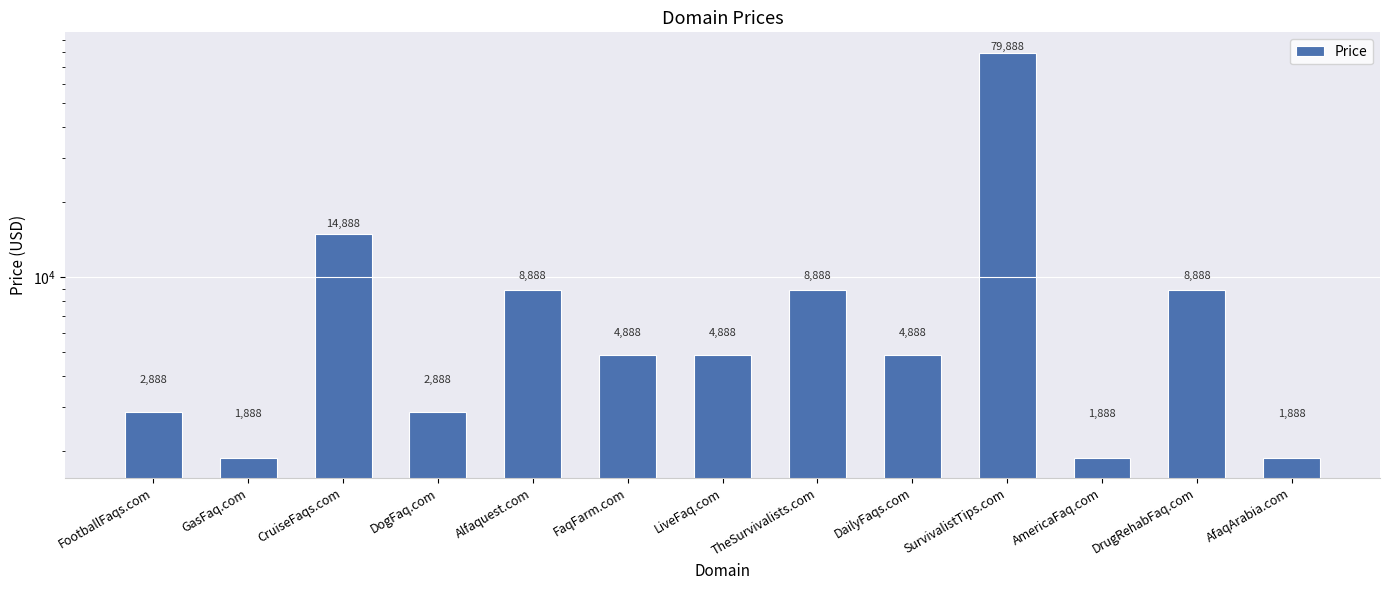

What is the difference between the maximum and minimum values?

78000